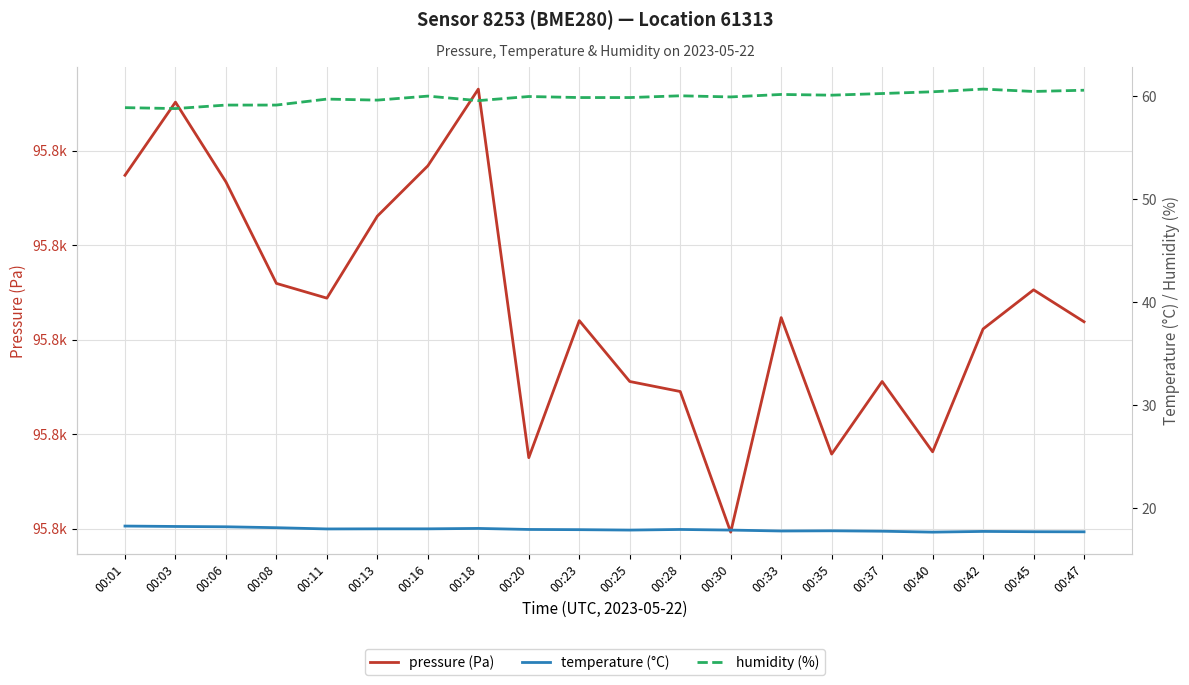

Reading left to right, what are all the values shown in this chart?

pressure (Pa): 95793.7	95797.6	95793.3	95788.0	95787.2	95791.5	95794.2	95798.2	95778.8	95786.0	95782.8	95782.2	95774.8	95786.2	95778.9	95782.8	95779.1	95785.6	95787.6	95785.9
temperature (°C): 18.3	18.2	18.2	18.1	18.0	18.0	18.0	18.0	17.9	17.9	17.9	17.9	17.9	17.8	17.8	17.8	17.7	17.8	17.7	17.7
humidity (%): 58.9	58.8	59.1	59.1	59.7	59.6	60.0	59.6	60.0	59.9	59.9	60.0	59.9	60.2	60.1	60.2	60.4	60.7	60.5	60.6